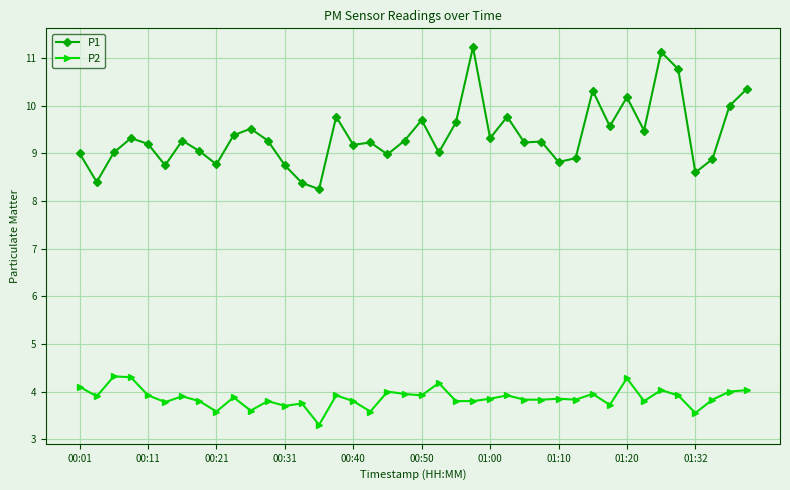

How many distinct data groups are displayed?

2